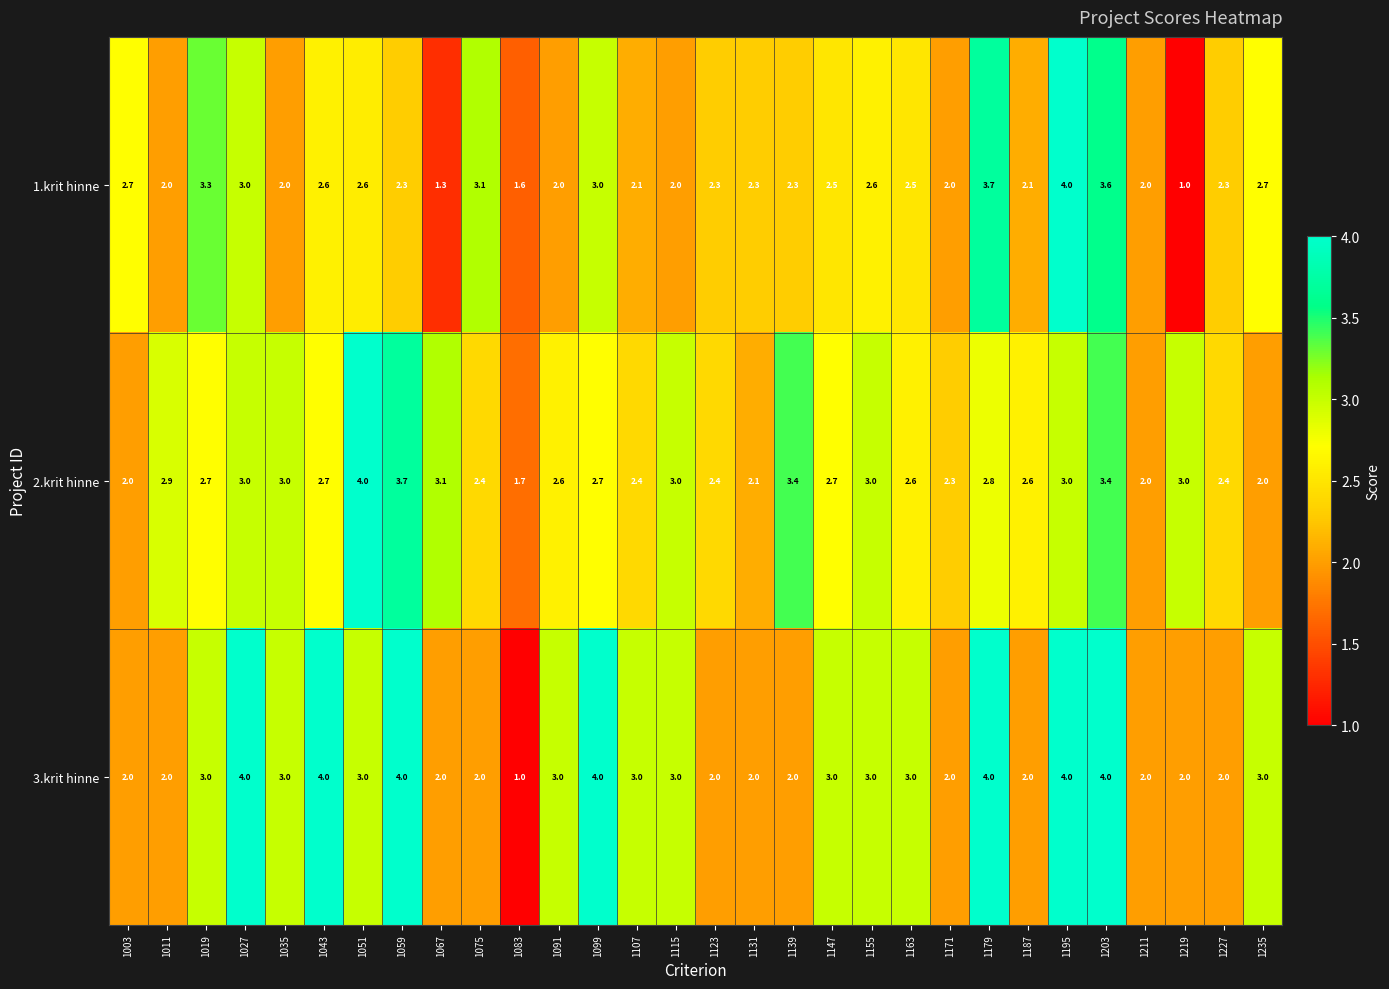

What is the minimum value for 3.krit hinne?

1.0